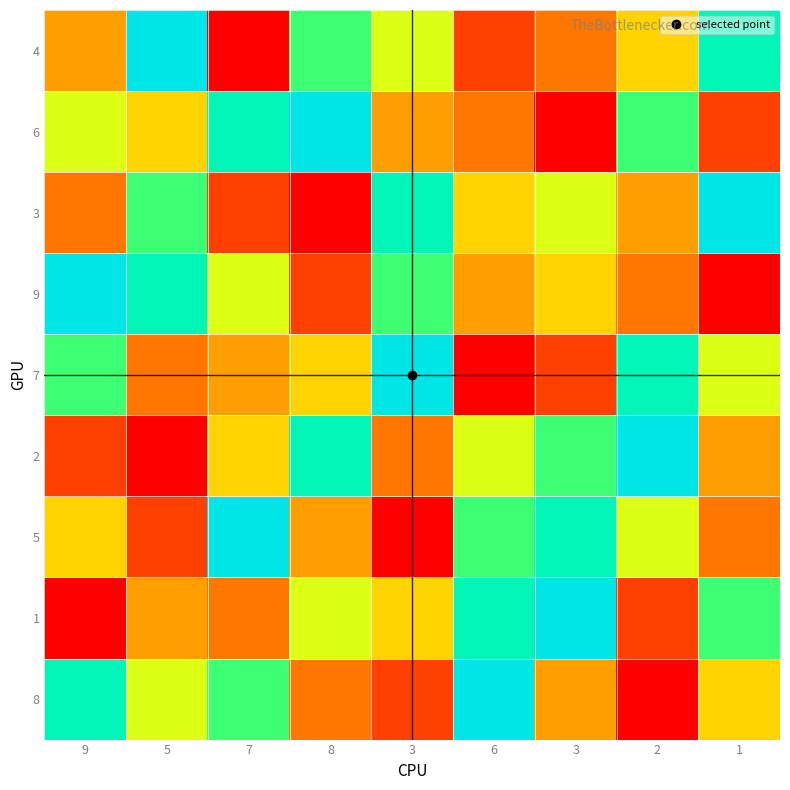

At which category is the sum across all series the highest?

9